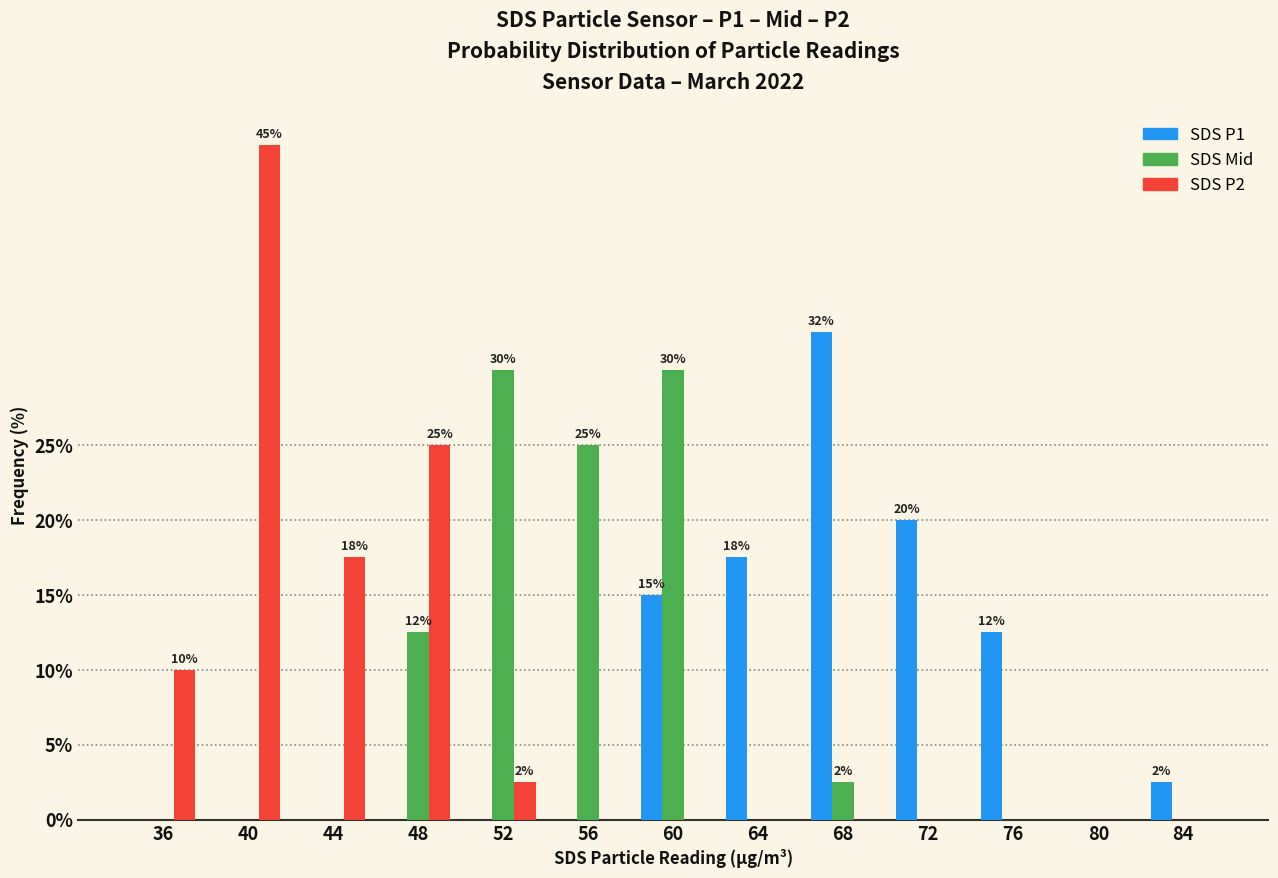

What is the greatest value displayed?

45.0